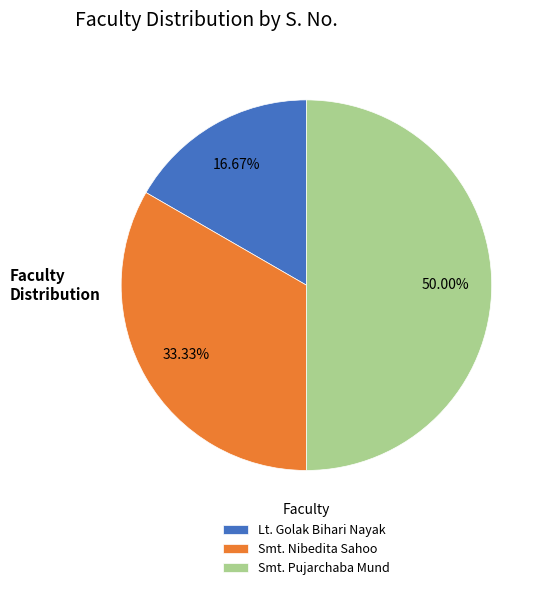

Which slice is the smallest?

Lt. Golak Bihari Nayak